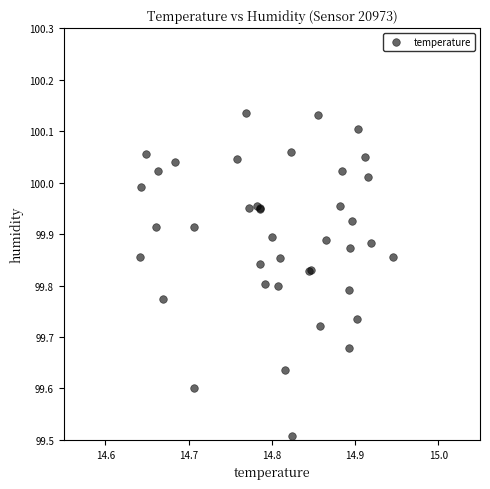

What Y value in the scatter plot is closest to 99?

99.5